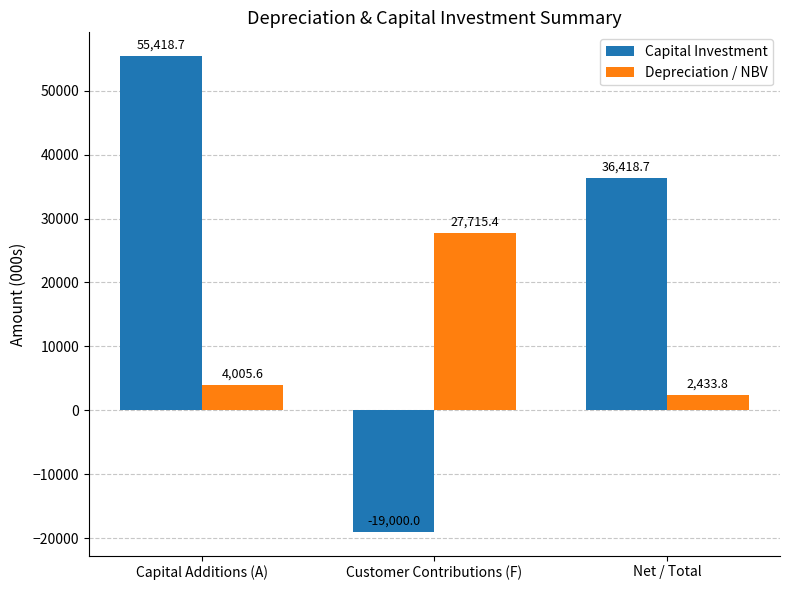

What is the total value across all series at Net / Total?

38852.5